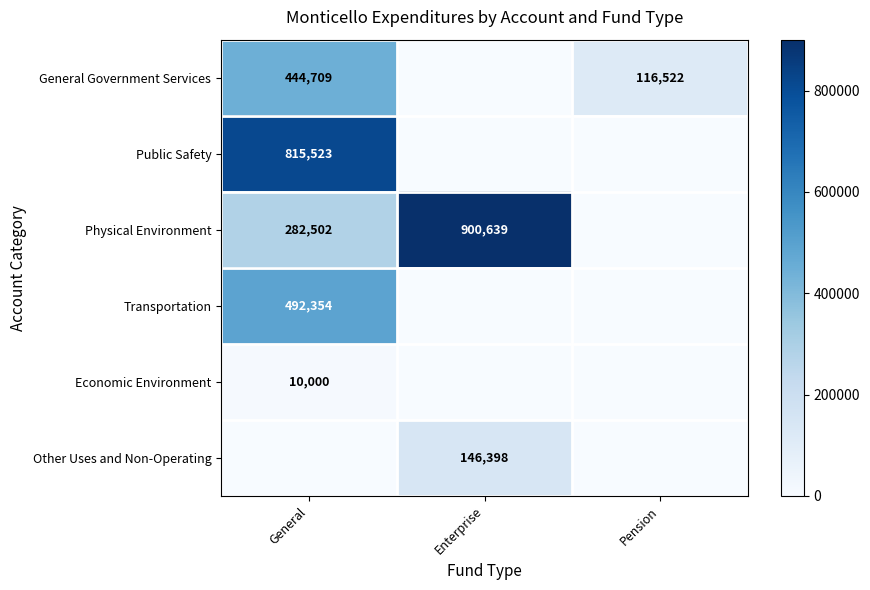

Which has a higher value, Pension or General?

General